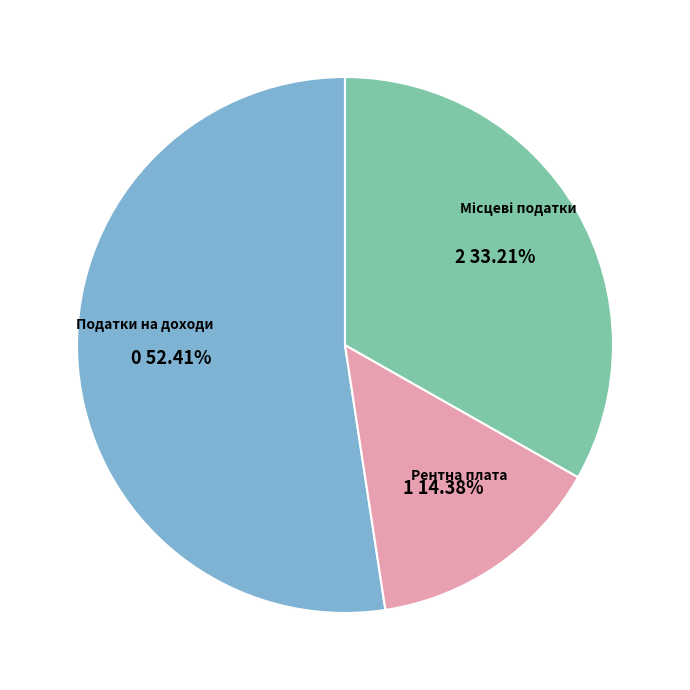

Is there any slice that represents more than half of the pie?

Yes